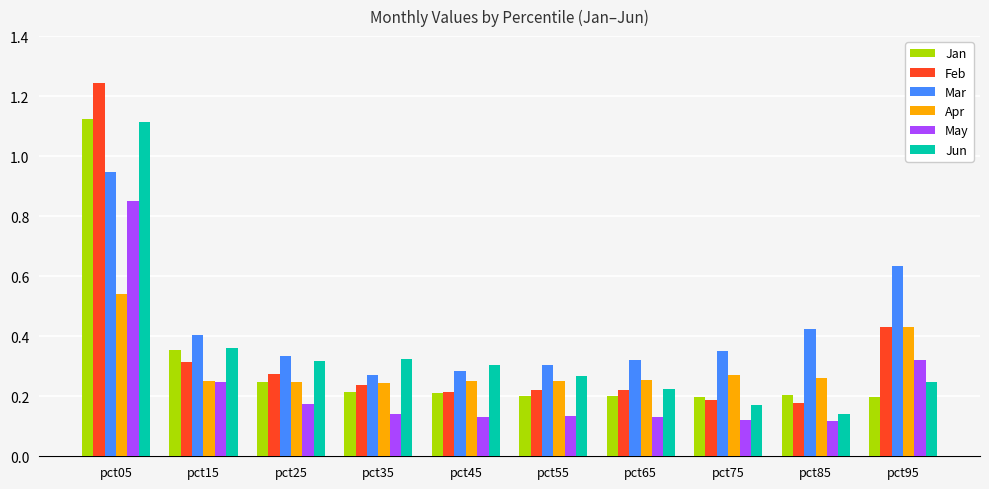

What is the sum of all Apr values?

3.0